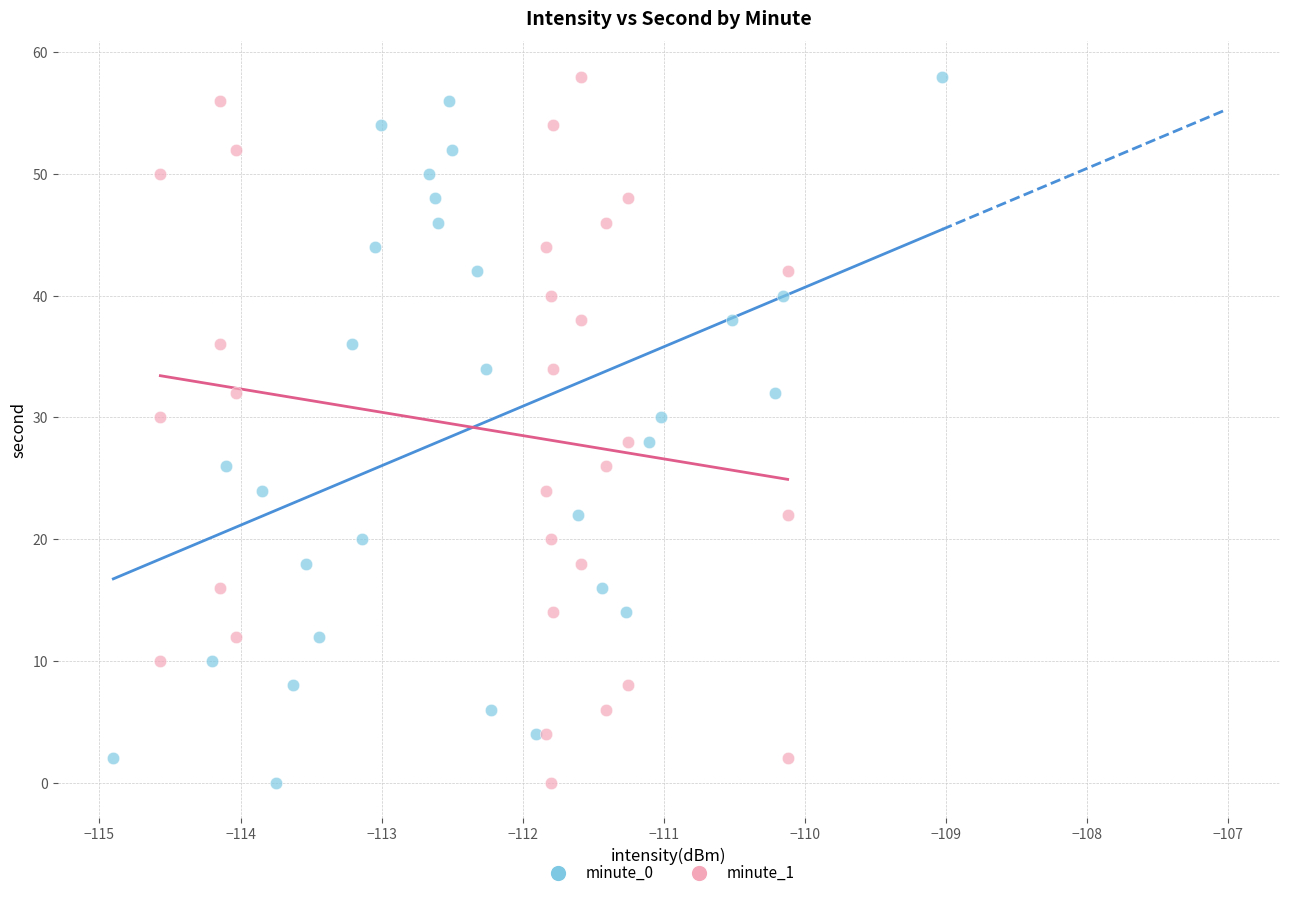

What are all the series names shown in the legend?

minute_0, minute_1